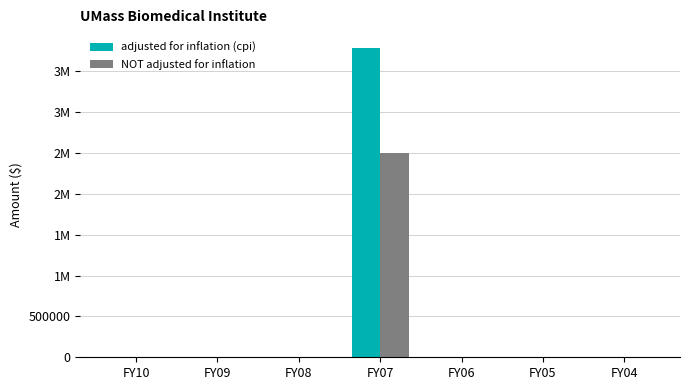

Rank the series by their average value, from lowest to highest.

NOT adjusted for inflation, adjusted for inflation (cpi)